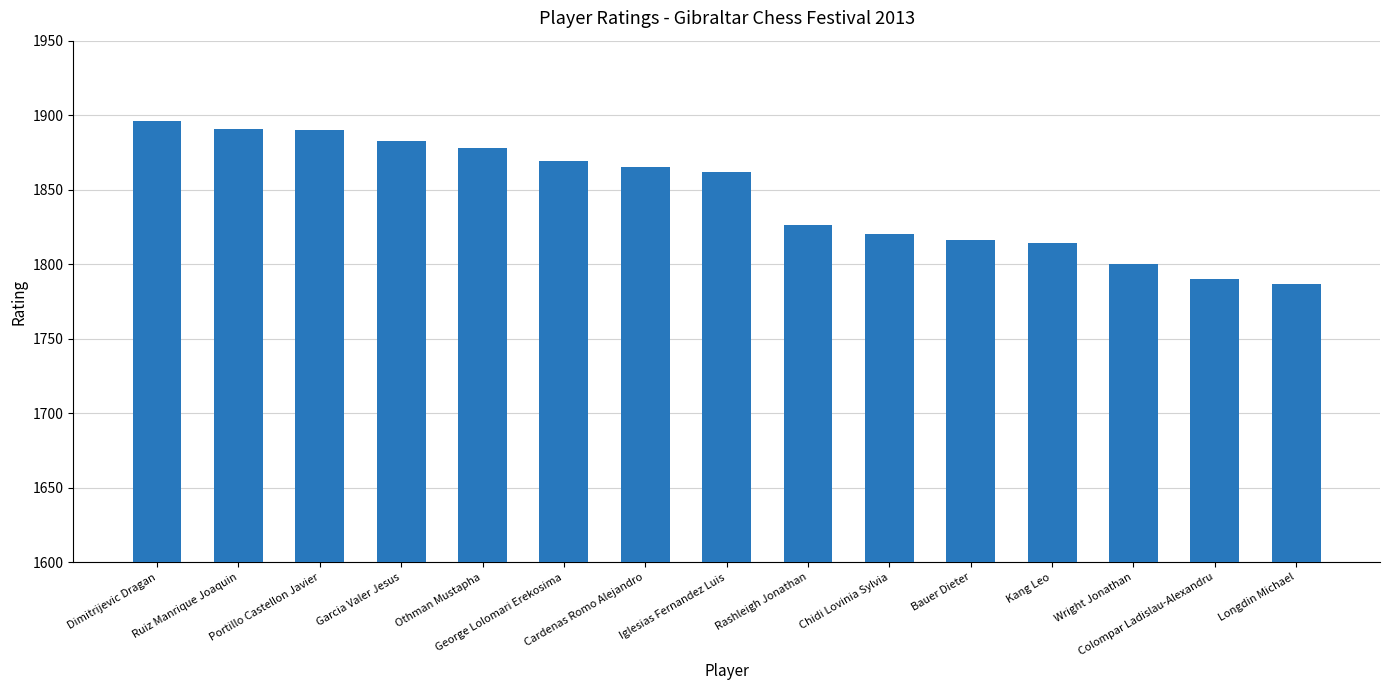

Between Wright Jonathan and Ruiz Manrique Joaquin, which is larger?

Ruiz Manrique Joaquin